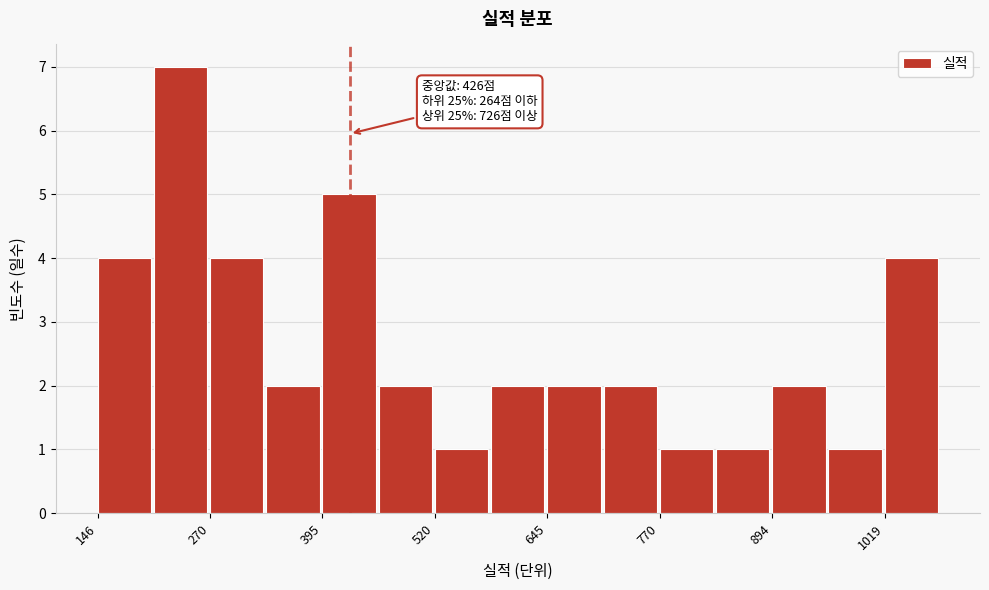

Read against the x-axis, roughly where is the centre of the tallest bar?

240